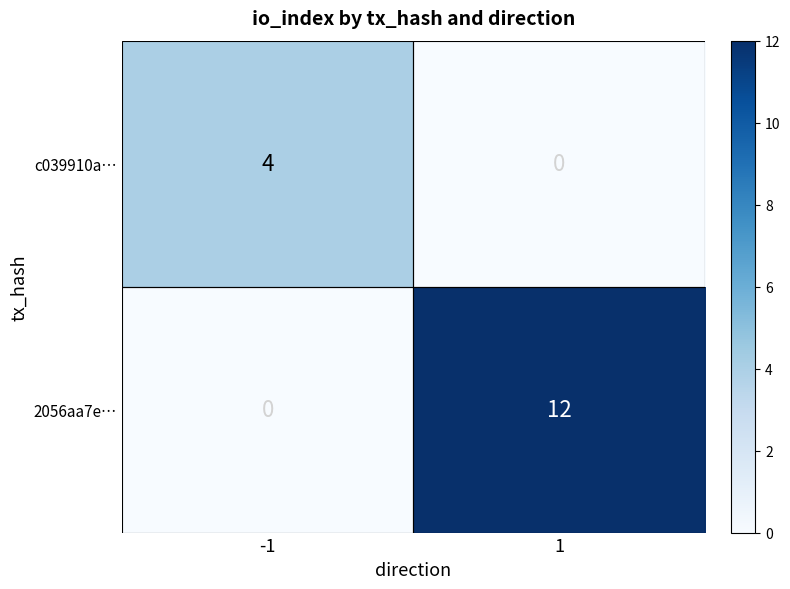

True or false: c039910a… has a value of -2 at 1.

False